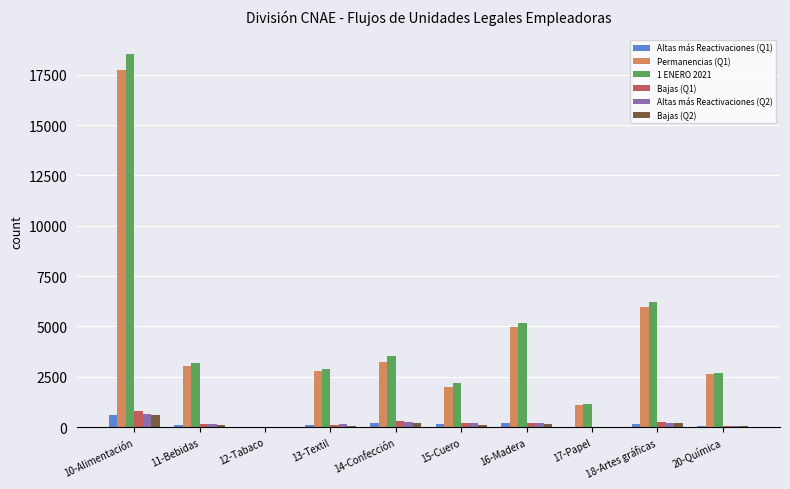

What is the difference between the Bajas (Q1) values at 16-Madera and 14-Confección?

72